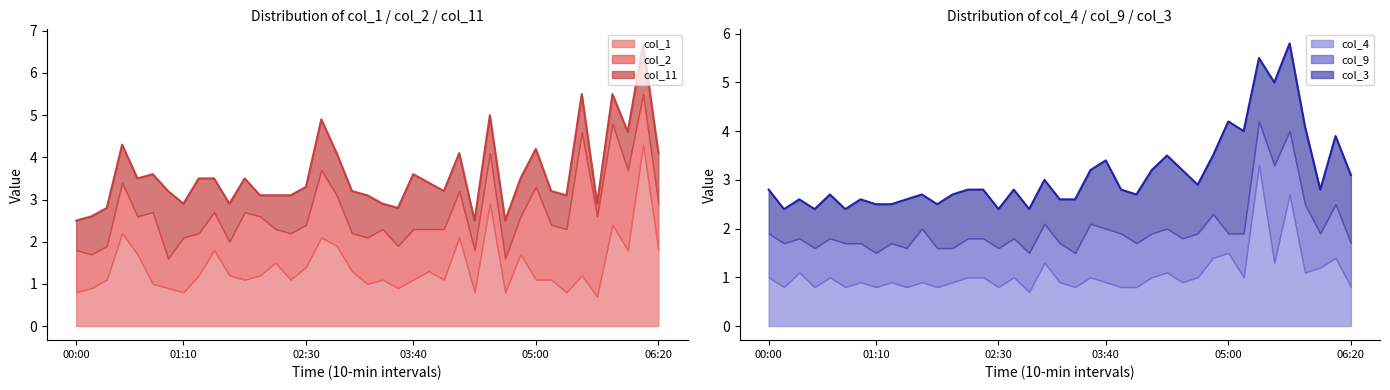

Which series changed the most between 01:30 and 02:50?

col_2